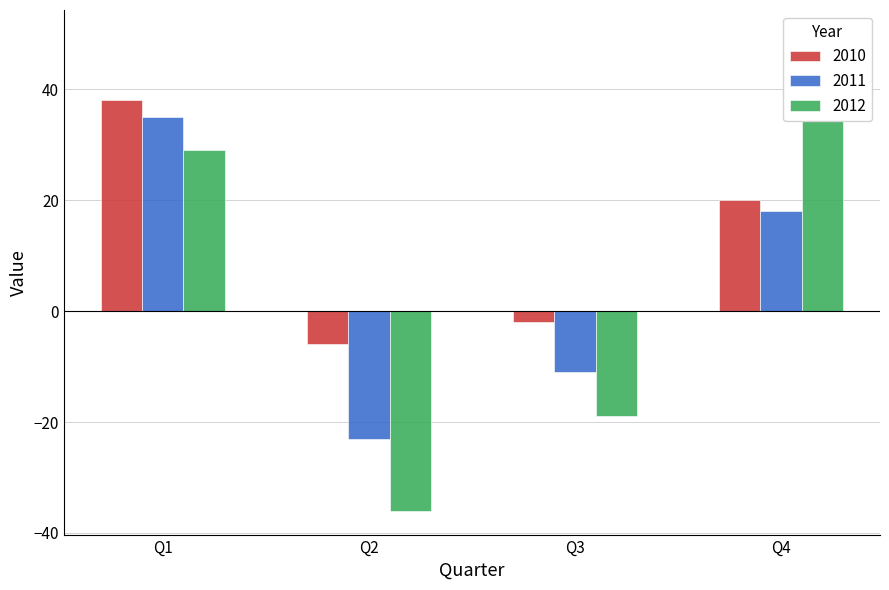

What is the total value across all series at Q1?

102